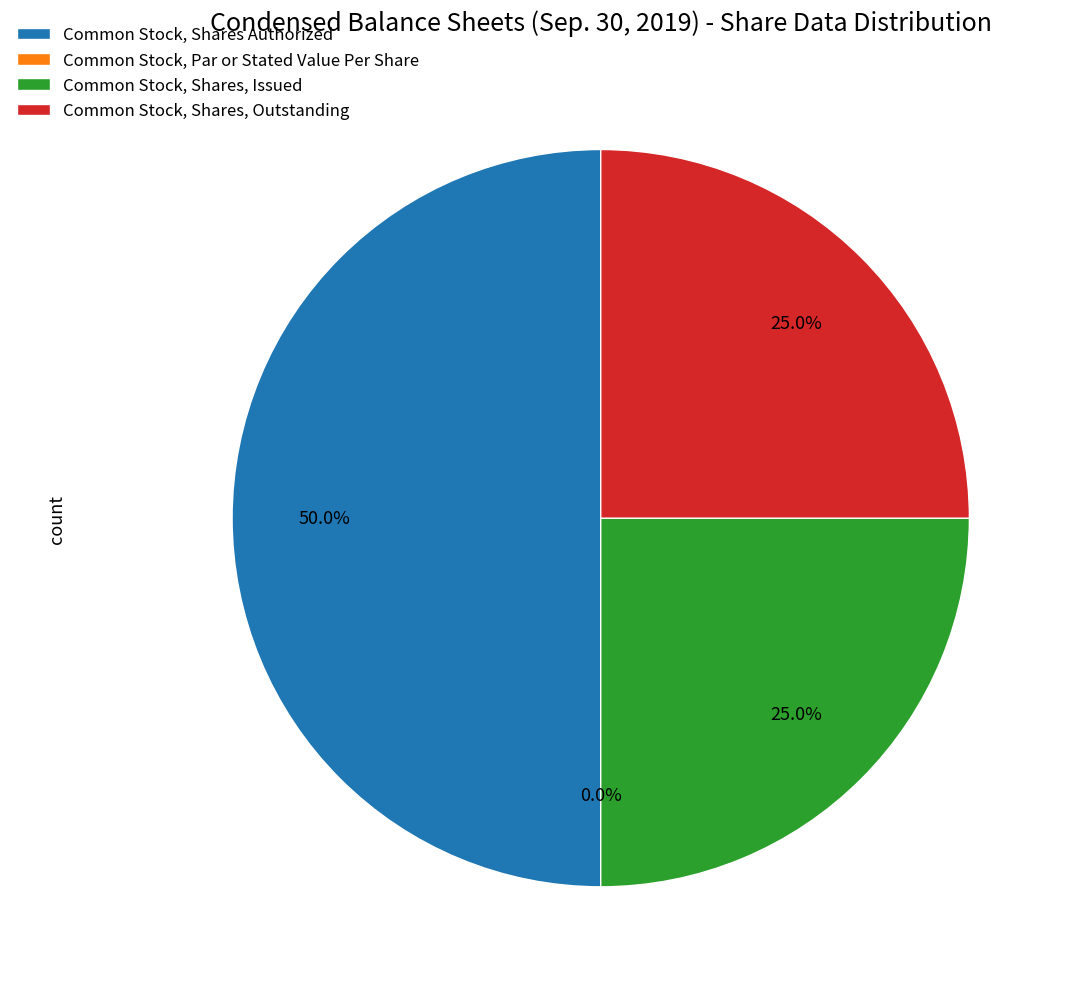

Which has a higher value, Common Stock, Shares, Outstanding or Common Stock, Shares, Issued?

Common Stock, Shares, Outstanding